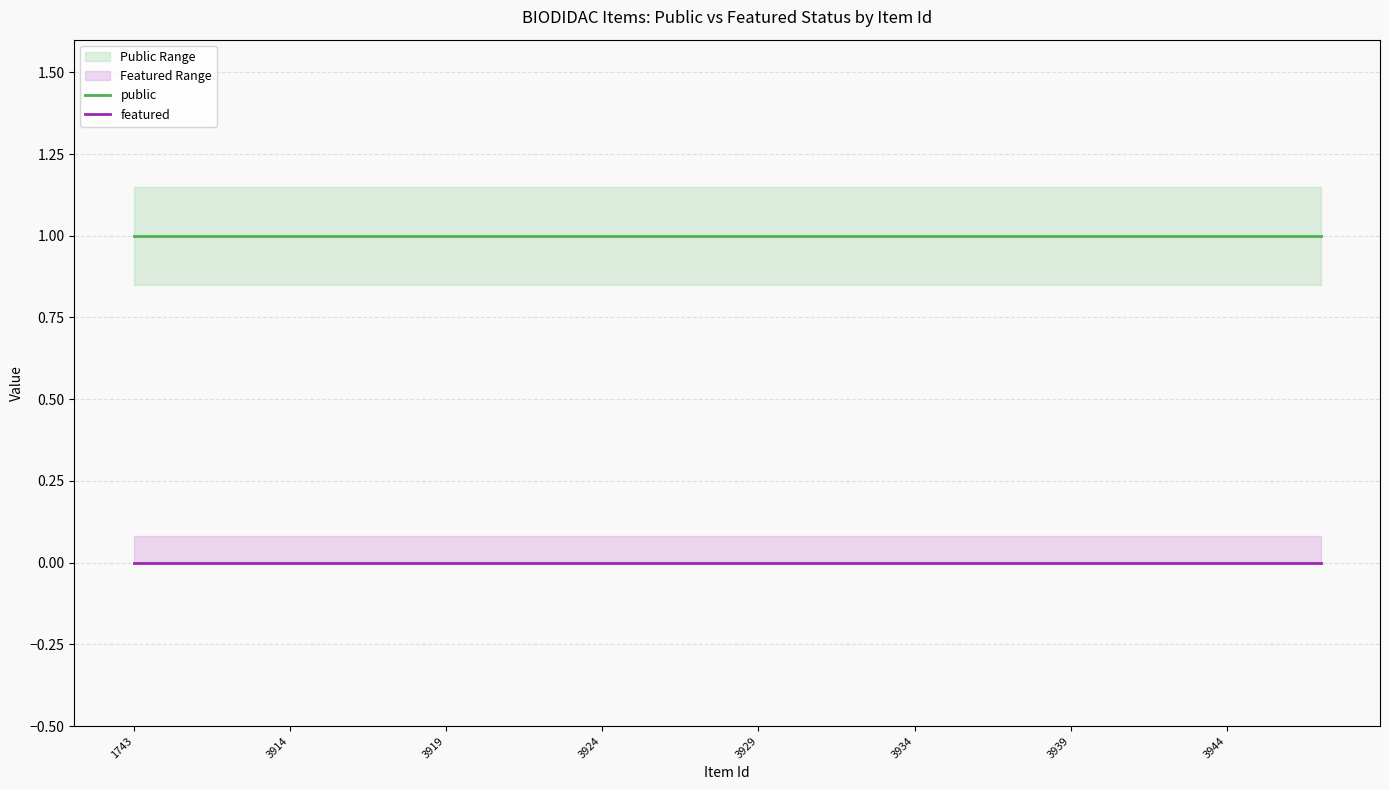

List the series in order of their overall mean, lowest first.

featured, public